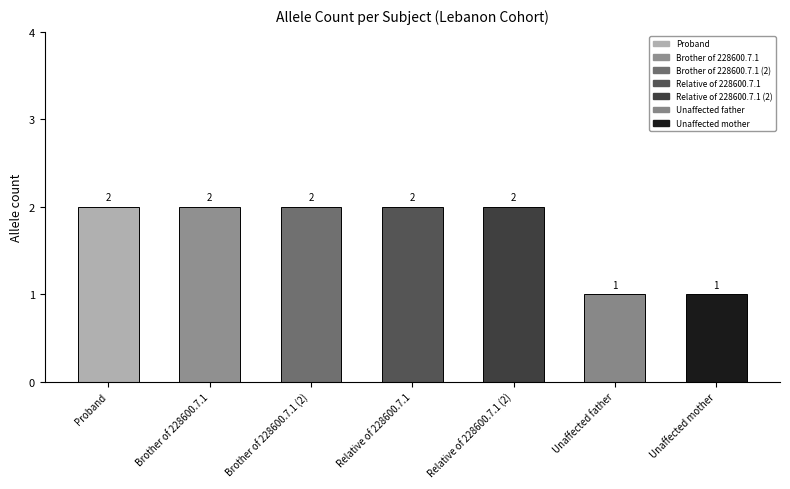

Is it true that the value at Relative of 228600.7.1 (2) is 1?

False